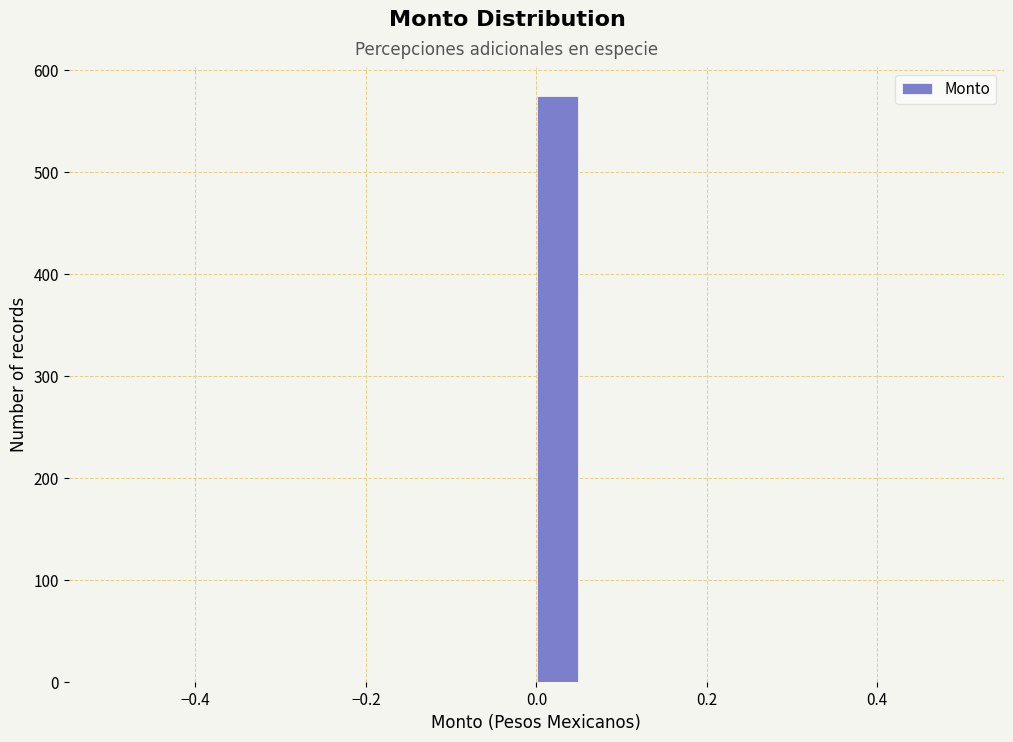

Read against the x-axis, roughly where is the centre of the tallest bar?

0.02